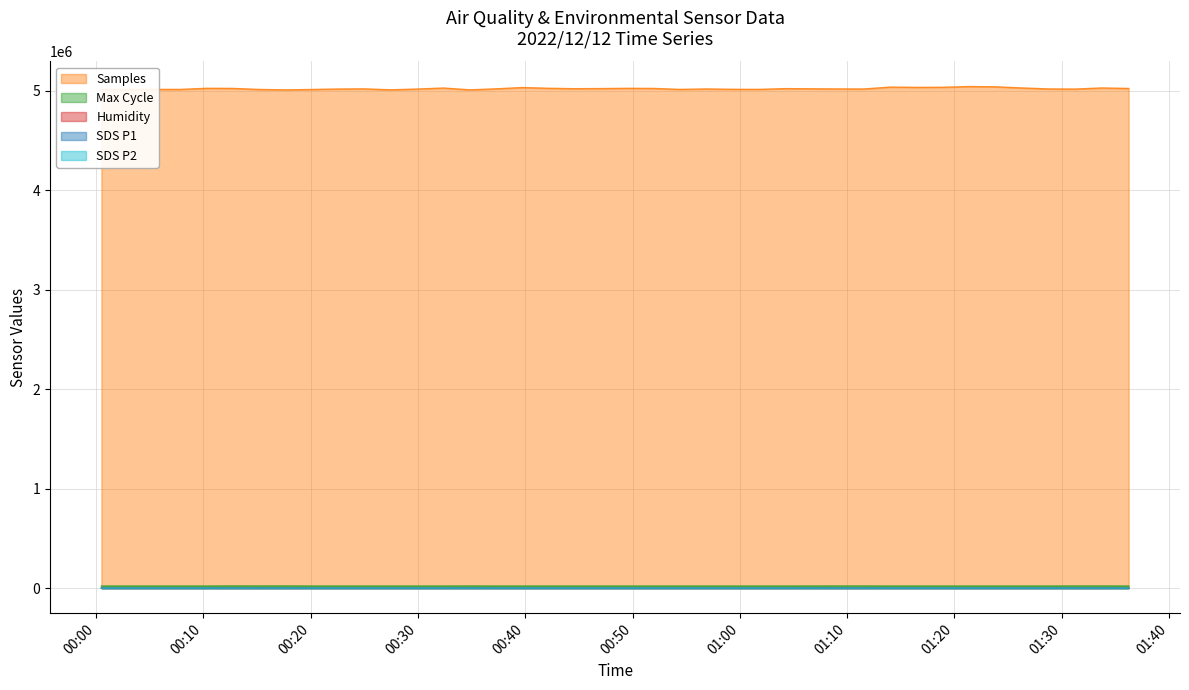

Rank the series at 2022/12/12 00:12:44 from lowest to highest value.

SDS_P2, SDS_P1, Humidity, Max_cycle, Samples